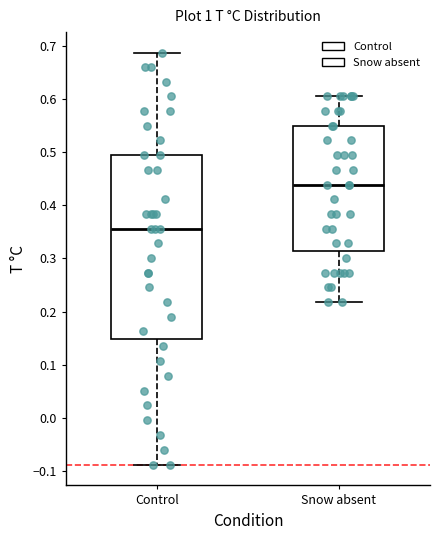

Where is the upper edge of the box for Snow absent on the y-axis? The values are not printed on the chart, so give them approximately, as read against the axis.

0.55